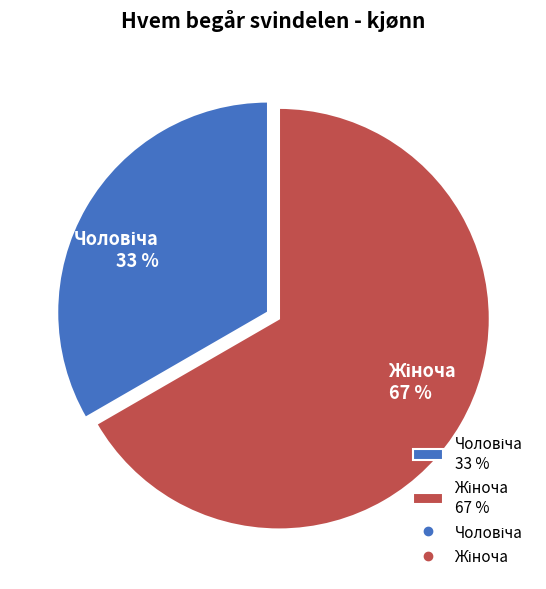

To the nearest percent, what is the average slice percentage?

50%